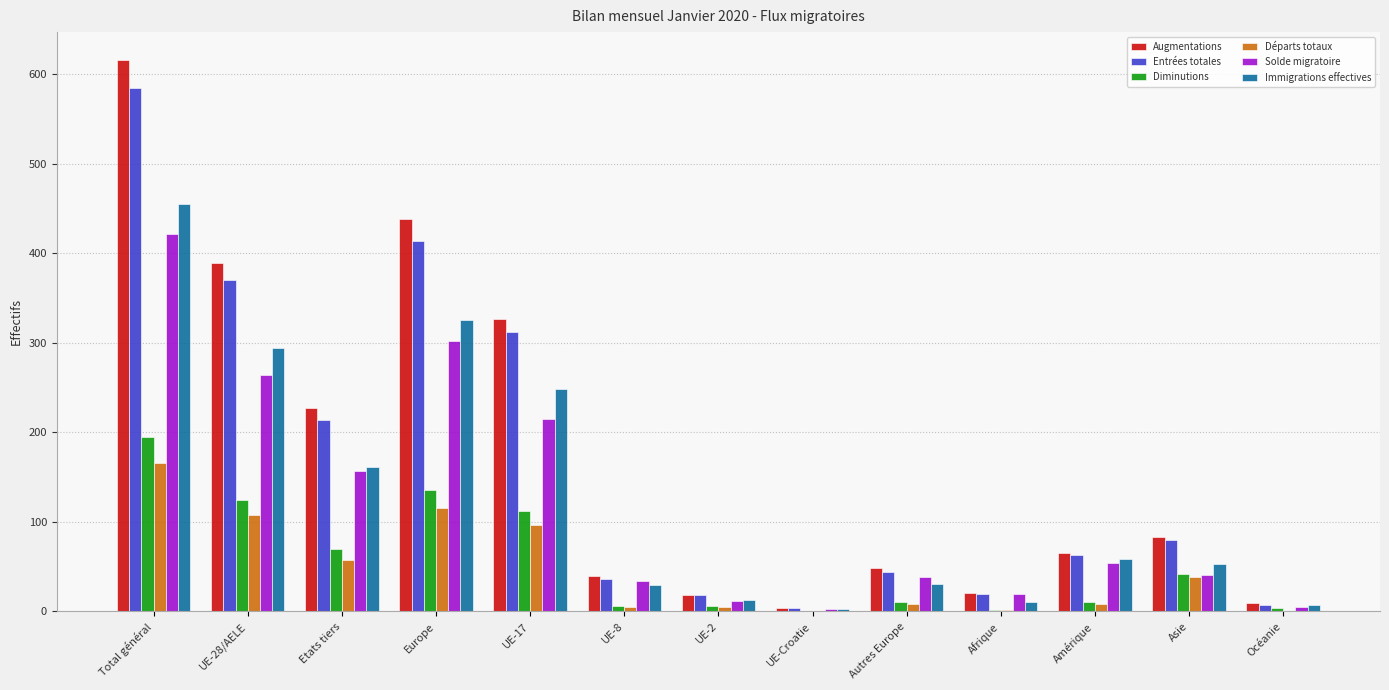

What is the maximum value for Diminutions?

195